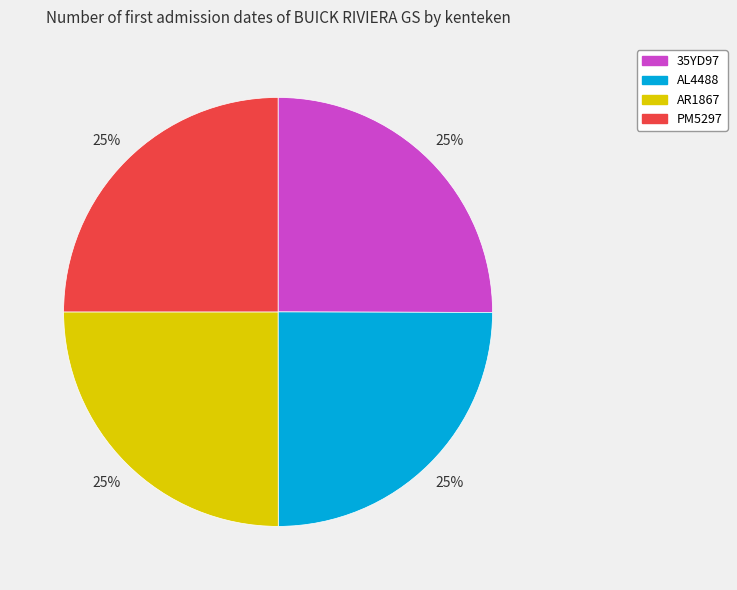

Is there a majority slice in this chart?

No